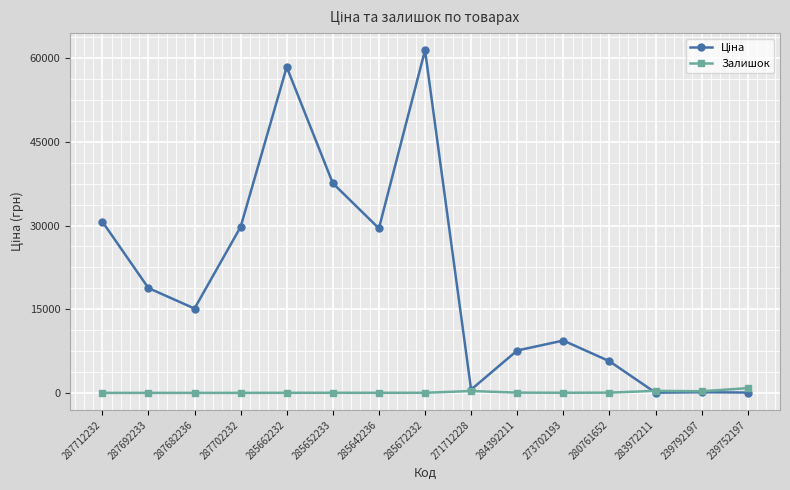

At which category is the sum across all series the highest?

285672232